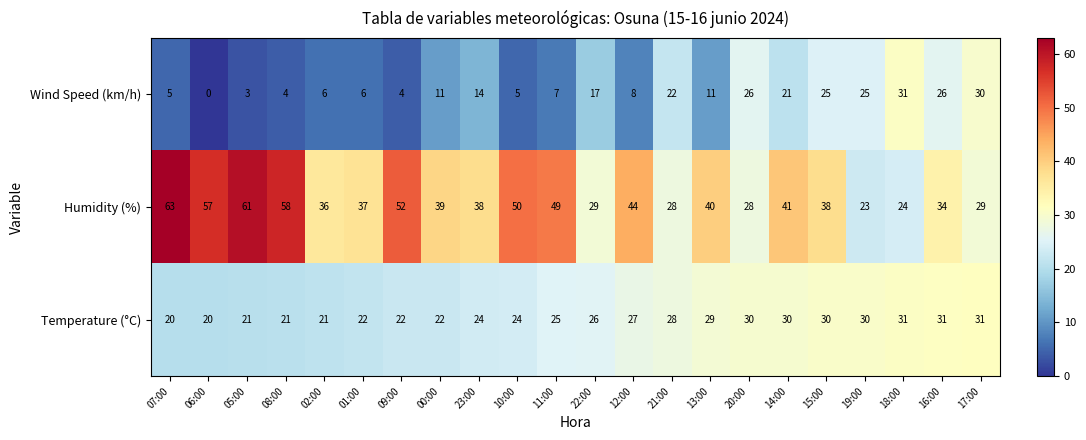

Between 13:00 and 18:00, which series saw the biggest shift?

Wind Speed (km/h)